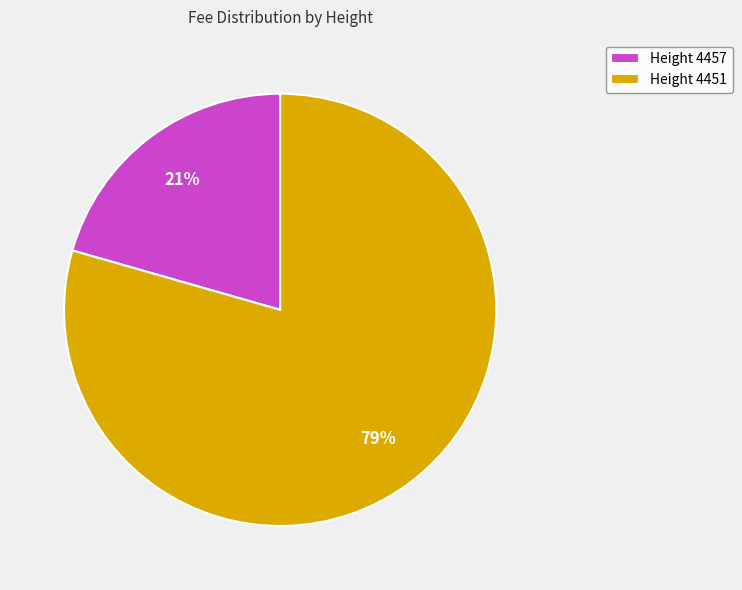

Is it true that Height 4457 is 30% of the pie?

False